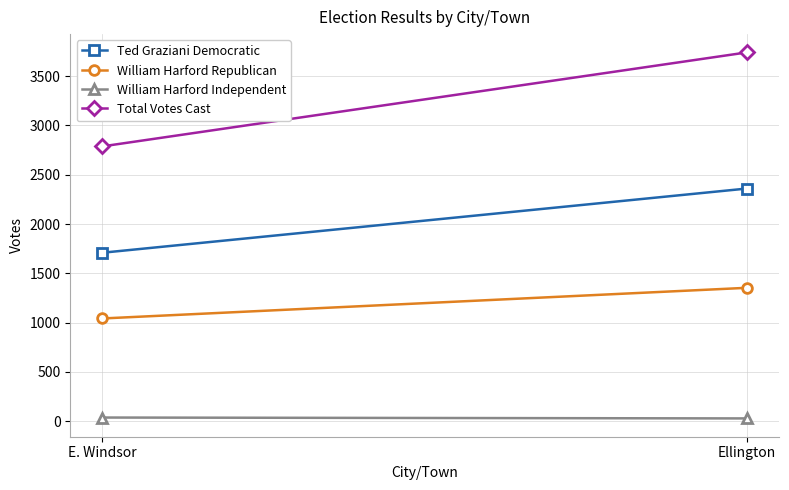

Is it true that Ted Graziani Democratic equals 2764 at E. Windsor?

False